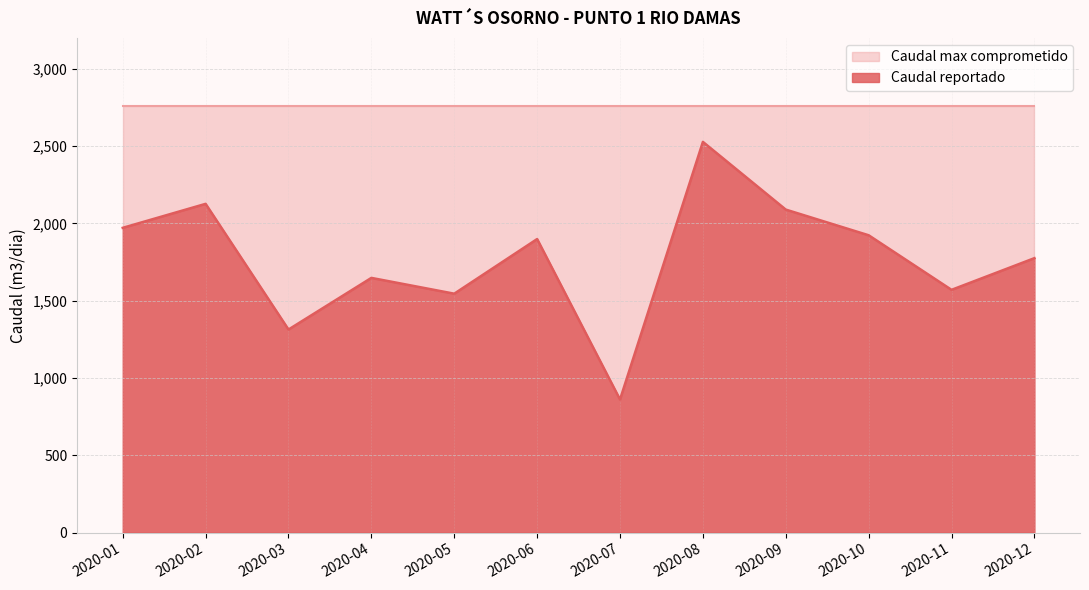

List the labels in order of value, largest first.

2020-08, 2020-02, 2020-09, 2020-01, 2020-10, 2020-06, 2020-12, 2020-04, 2020-11, 2020-05, 2020-03, 2020-07